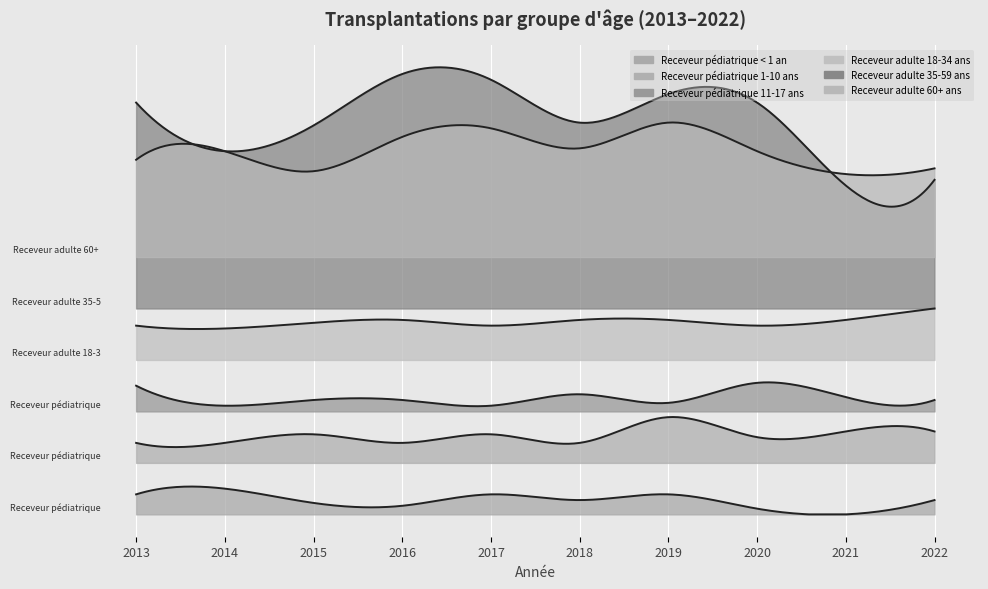

How many lines are shown in the chart?

6